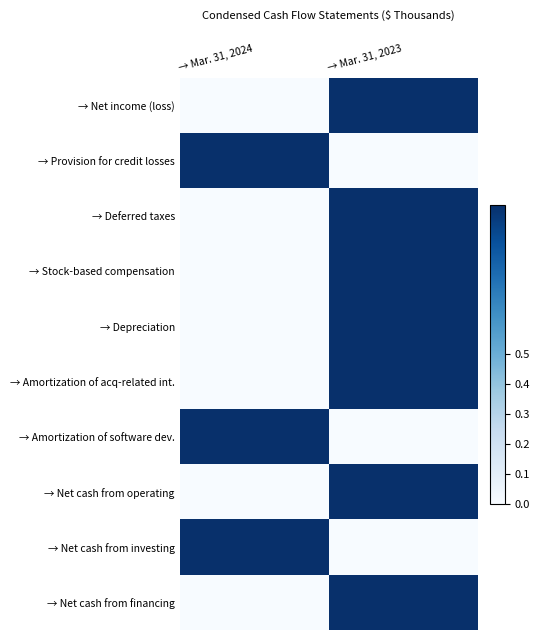

Reading left to right, extract all data points from this chart.

→ Net income (loss): → Mar. 31, 2024=0.0	→ Mar. 31, 2023=1.0
→ Provision for credit losses: → Mar. 31, 2024=1.0	→ Mar. 31, 2023=0.0
→ Deferred taxes: → Mar. 31, 2024=0.0	→ Mar. 31, 2023=1.0
→ Stock-based compensation: → Mar. 31, 2024=0.0	→ Mar. 31, 2023=1.0
→ Depreciation: → Mar. 31, 2024=0.0	→ Mar. 31, 2023=1.0
→ Amortization of acq-related int.: → Mar. 31, 2024=0.0	→ Mar. 31, 2023=1.0
→ Amortization of software dev.: → Mar. 31, 2024=1.0	→ Mar. 31, 2023=0.0
→ Net cash from operating: → Mar. 31, 2024=0.0	→ Mar. 31, 2023=1.0
→ Net cash from investing: → Mar. 31, 2024=1.0	→ Mar. 31, 2023=0.0
→ Net cash from financing: → Mar. 31, 2024=0.0	→ Mar. 31, 2023=1.0